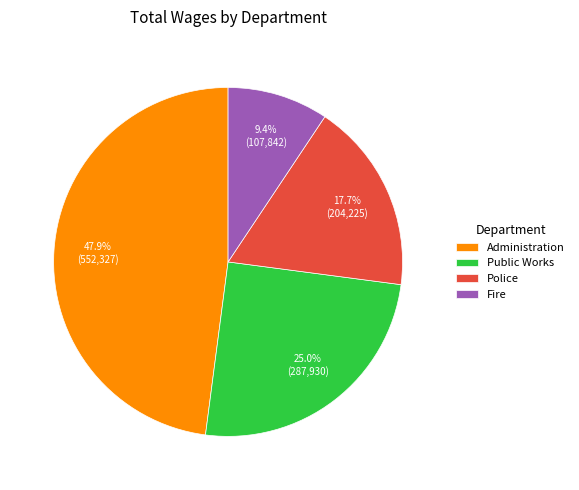

To the nearest percent, what is the average slice percentage?

25%